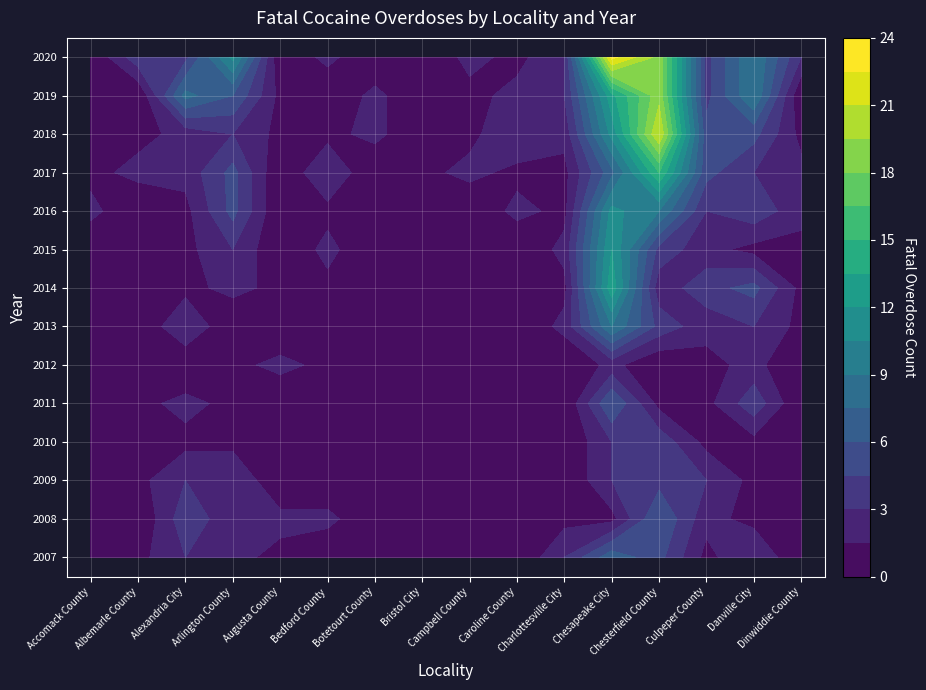

True or false: 2020 has a value of 2 at Campbell County.

True